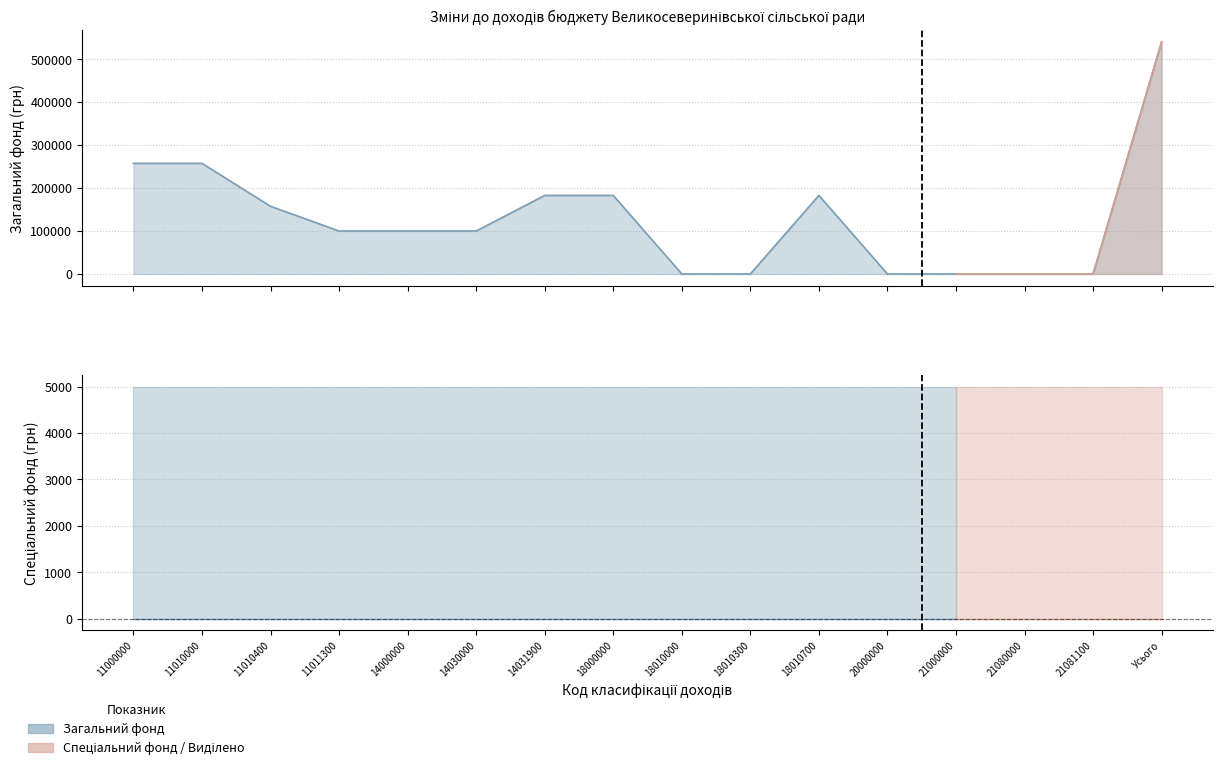

Rank the categories by value from lowest to highest.

18010000, 18010300, 20000000, 21000000, 21080000, 21081100, 11011300, 14000000, 14030000, 11010400, 14031900, 18000000, 18010700, 11000000, 11010000, Усього